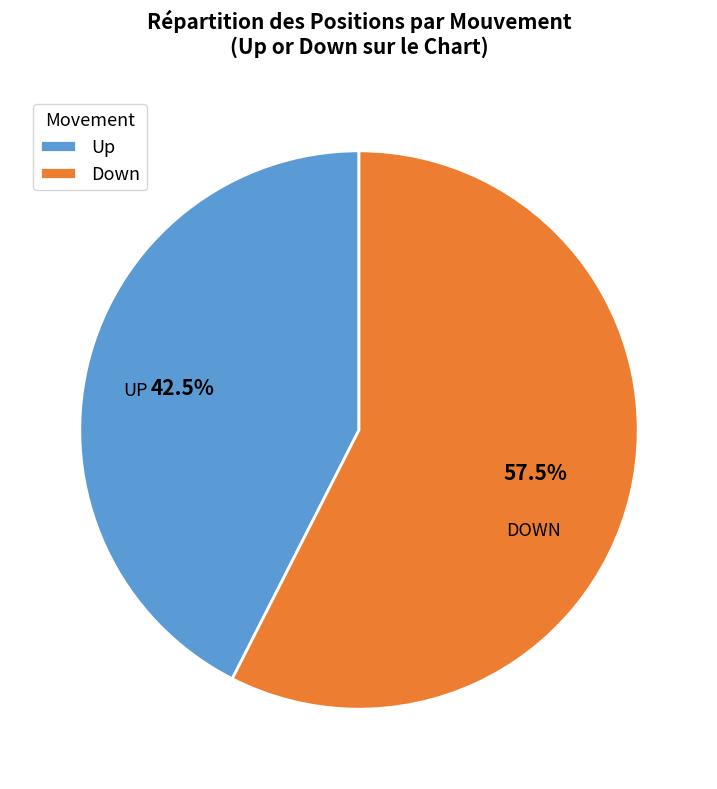

Is Down the majority of the pie?

Yes